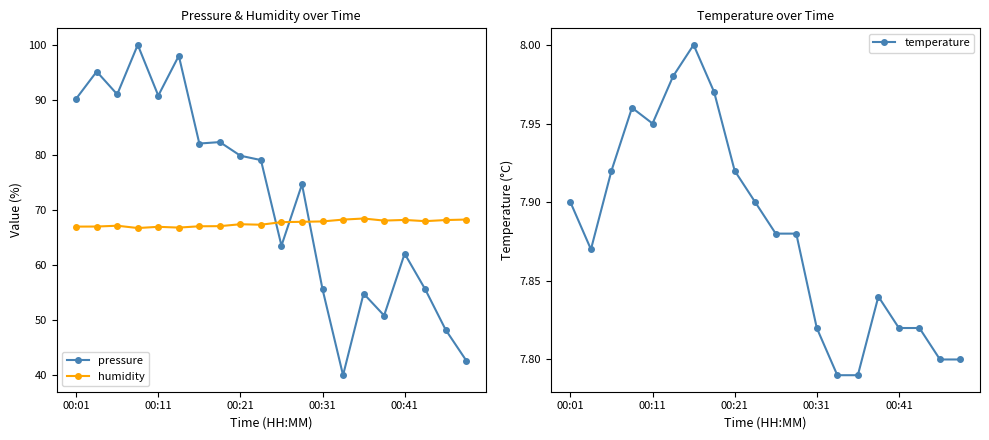

True or false: pressure and temperature cross at least once.

False